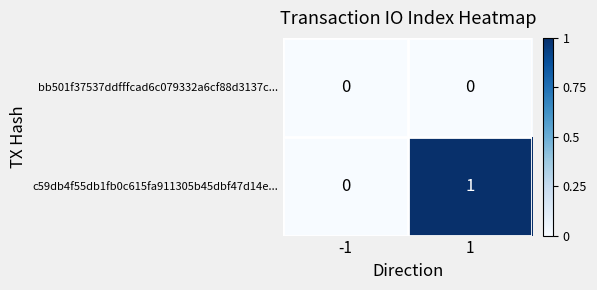

How many values in the c59db4f55db1fb0c615fa911305b45dbf47d14e... series are below 1?

1